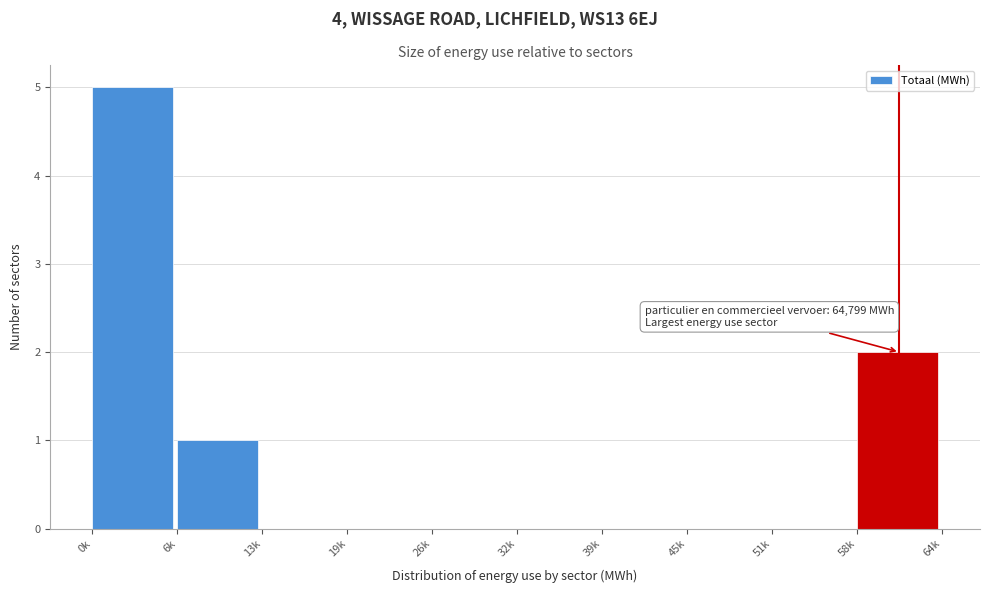

Reading right to left, transcribe all the data shown in this chart.

58k=2	51k=0	45k=0	39k=0	32k=0	26k=0	19k=0	13k=0	6k=1	0k=5